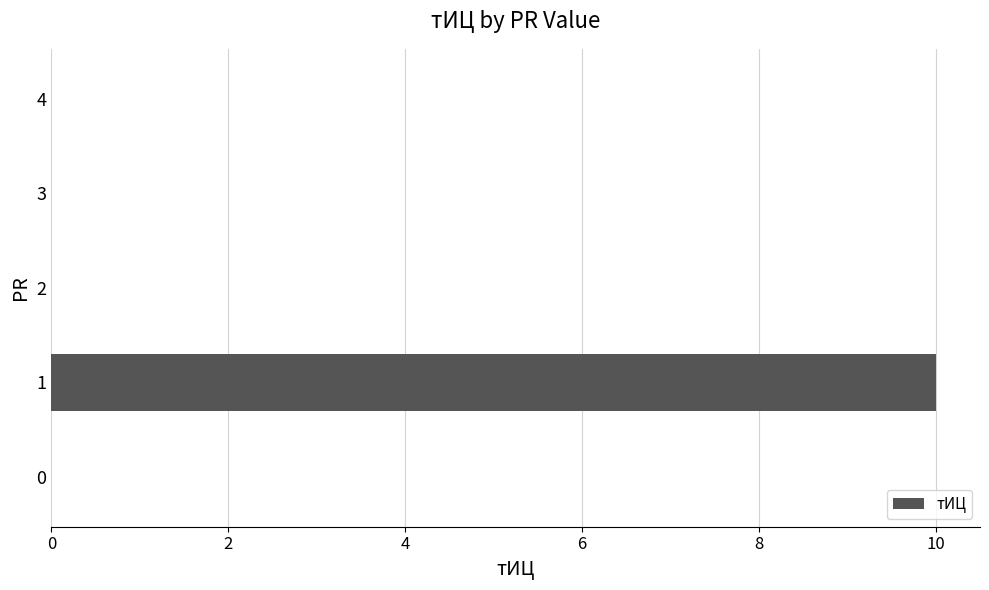

Reading bottom to top, list all the values displayed in this chart.

0=0	1=10	2=0	3=0	4=0